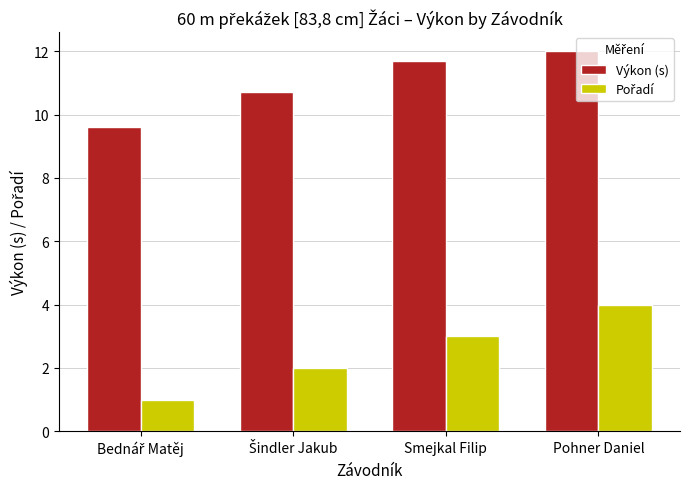

Which series has the largest total across all categories?

Výkon (s)